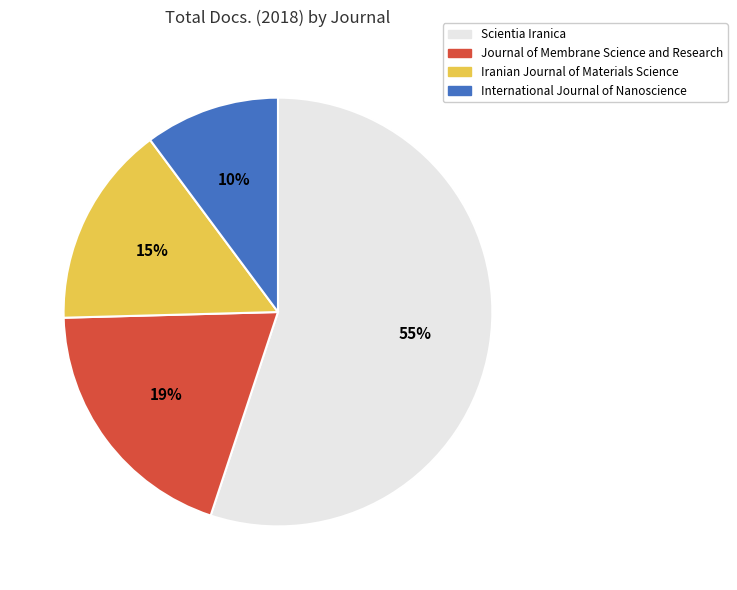

What is the smallest slice in the pie chart?

International Journal of Nanoscience